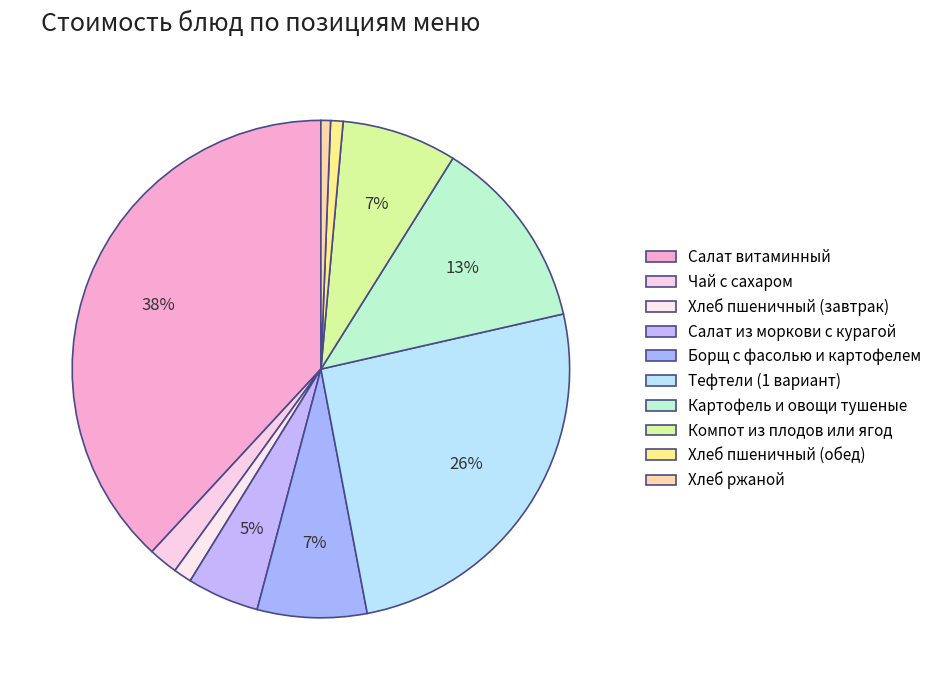

Count the number of slices in the pie.

10